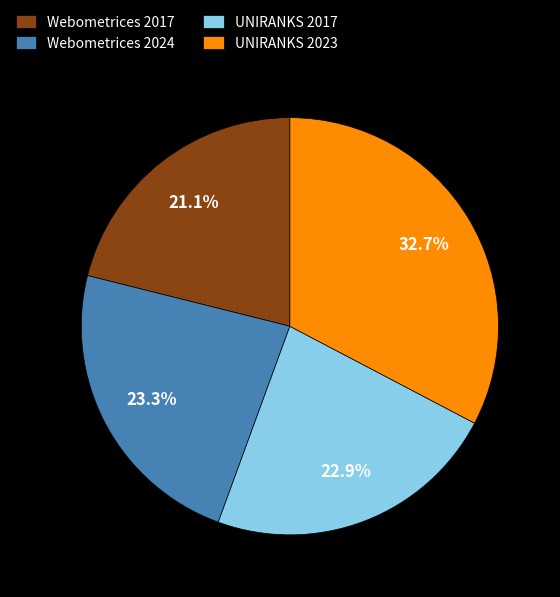

Do Webometrices 2017 and Webometrices 2024 together represent more than half of the pie?

No